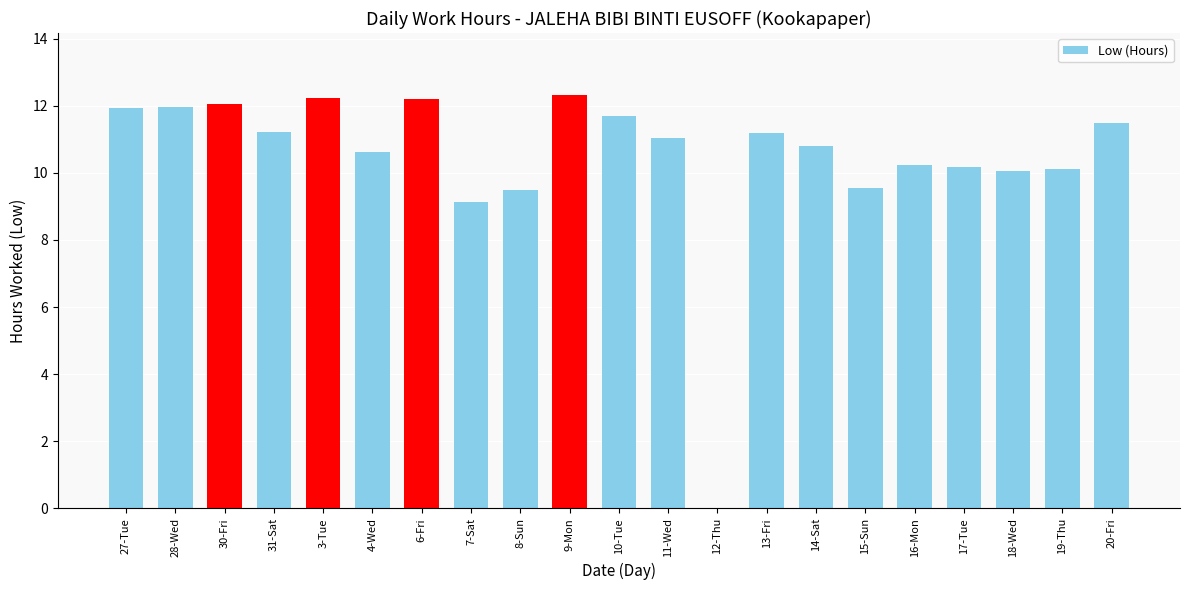

What is the greatest value displayed?

12.3